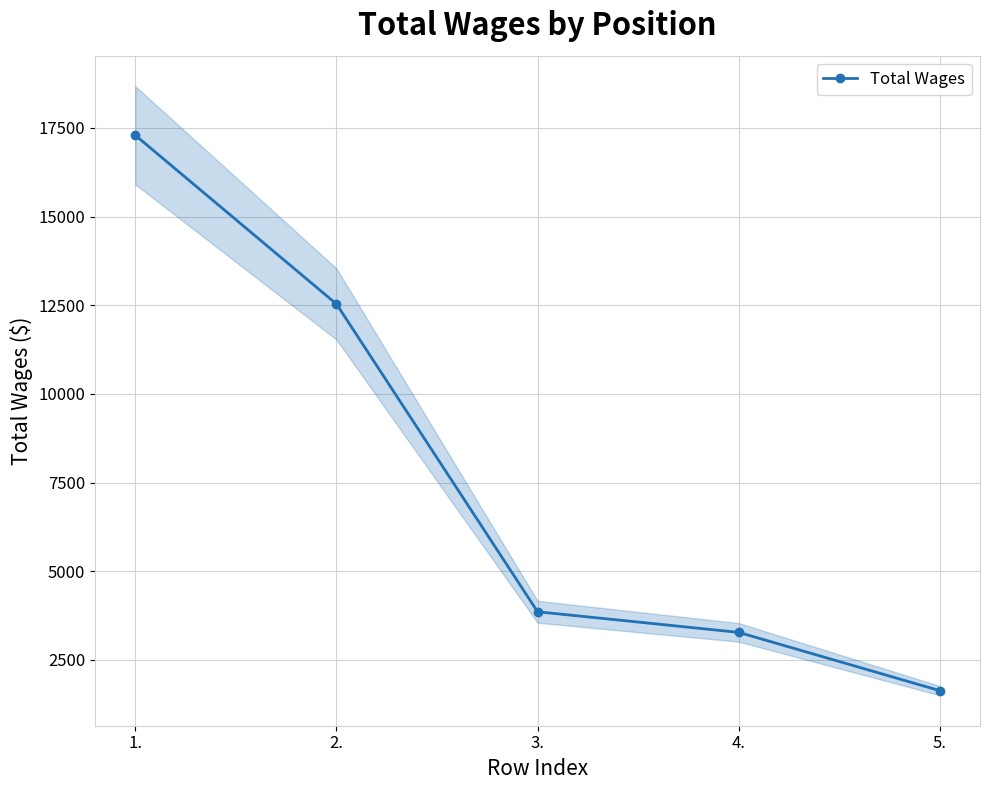

How many data points does each series have?

5